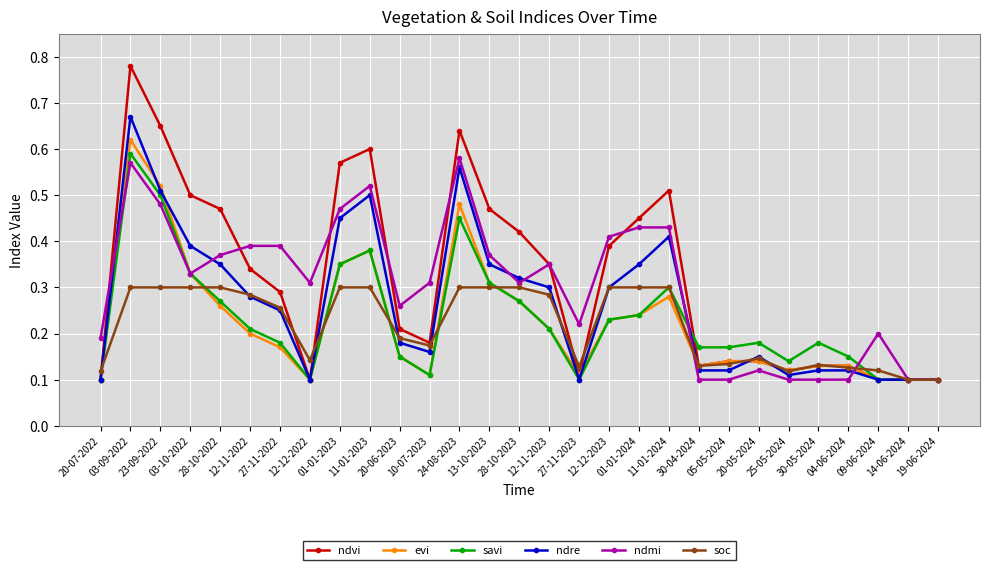

How many ndre values are between 0 and 1?

29